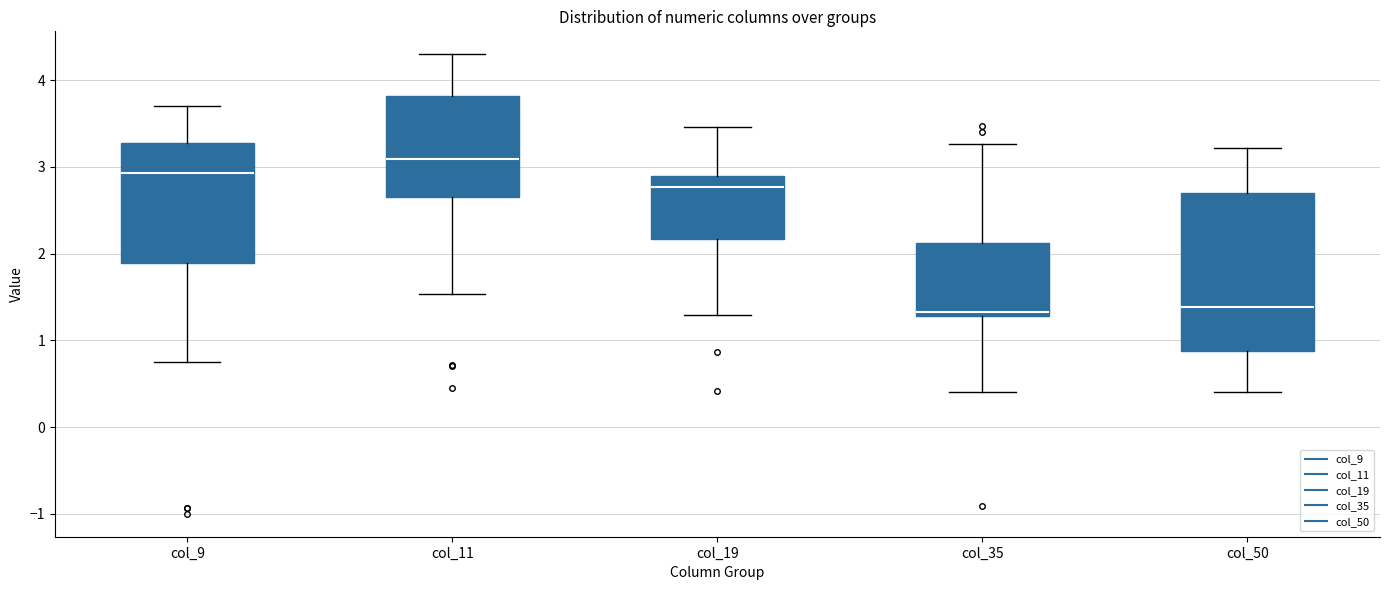

Where is the upper edge of the box for col_9 on the y-axis? The values are not printed on the chart, so give them approximately, as read against the axis.

3.3